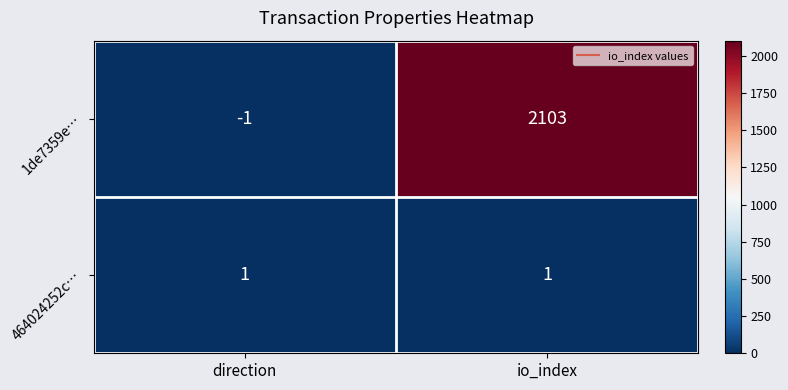

The value of 464024252c… at io_index is 1. True or false?

True